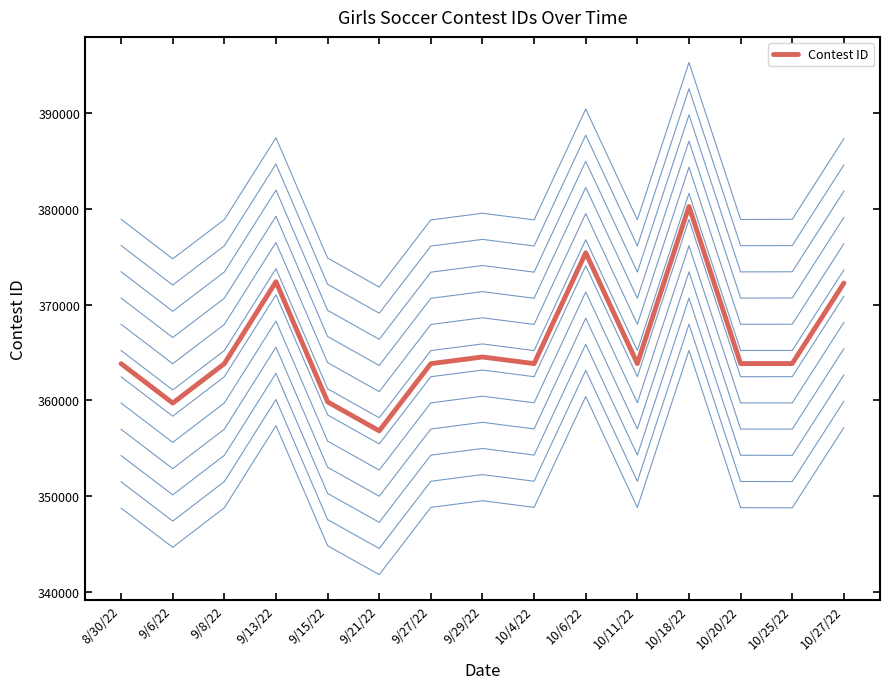

Is this an area chart (filled region under the line)?

No